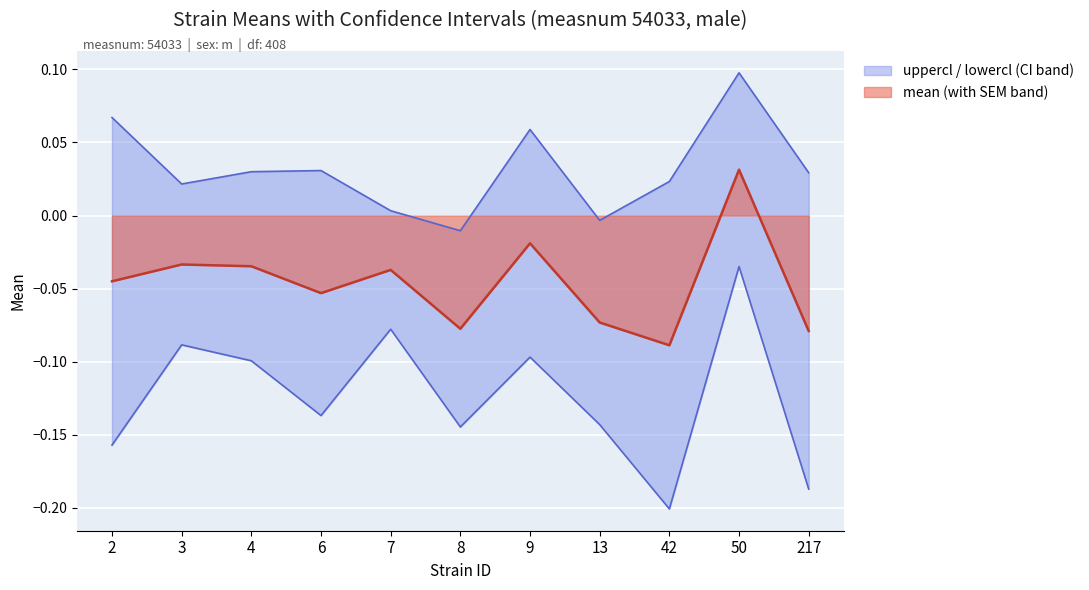

Which has a higher value, 7 or 13?

7